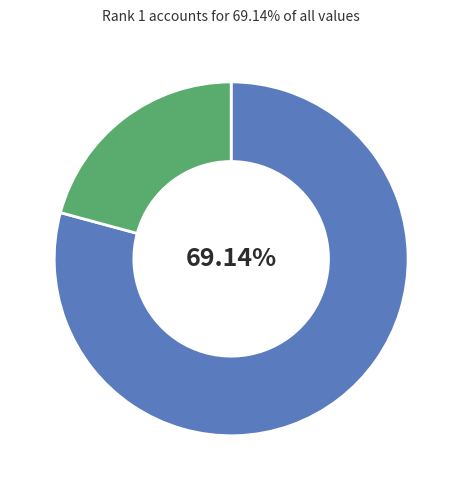

Is the sum of Rank 1 (Operators and Matrices) and Rank 2 (Mathematical Communications) greater than half?

Yes